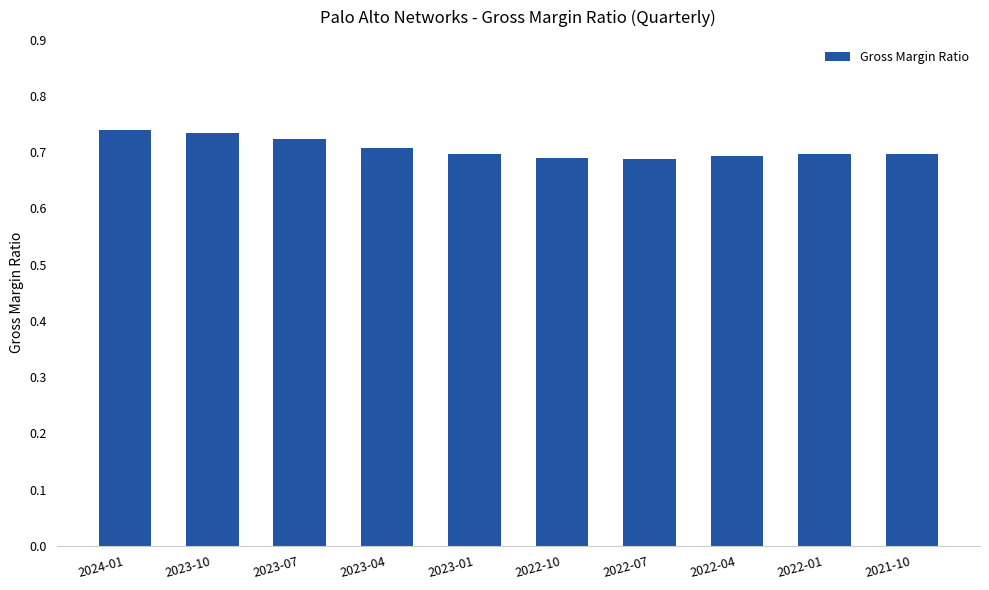

What position from the left is 2023-04?

4